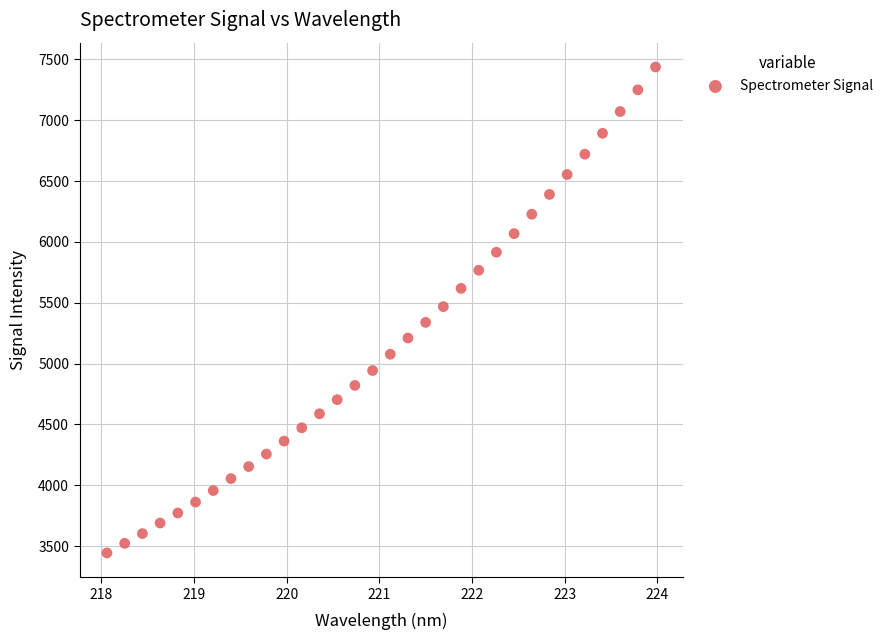

What is the range of X values (max minus min)?

5.9